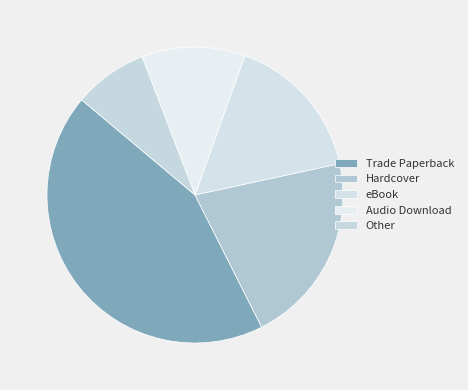

Rank the categories by value from lowest to highest.

Other, Audio Download, eBook, Hardcover, Trade Paperback